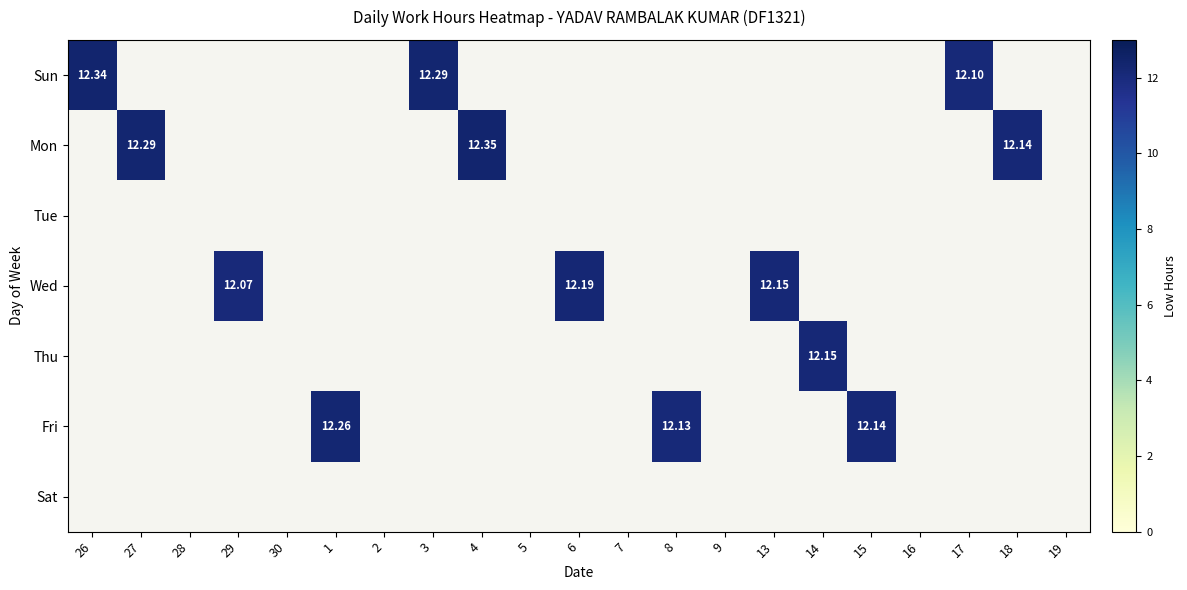

At which category does the chart reach its minimum across all series?

29